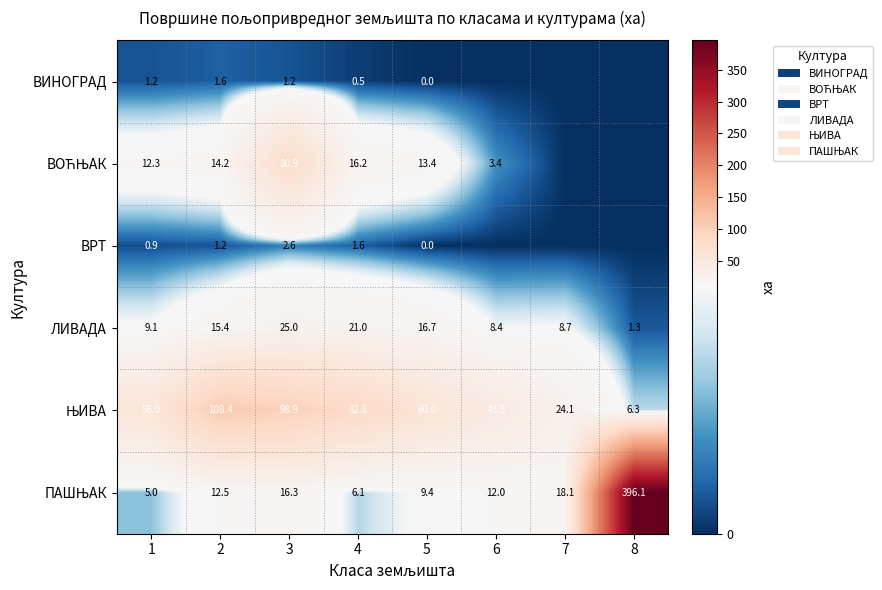

At which label is ЛИВАДА closest to 13?

2